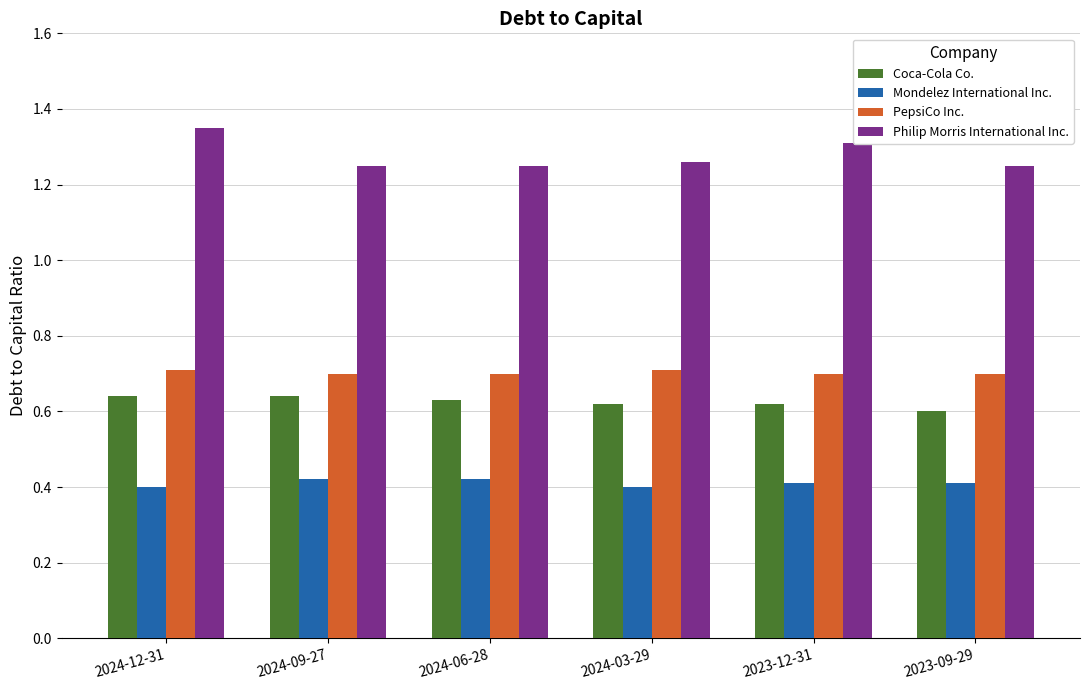

What is the maximum value for PepsiCo Inc.?

0.7